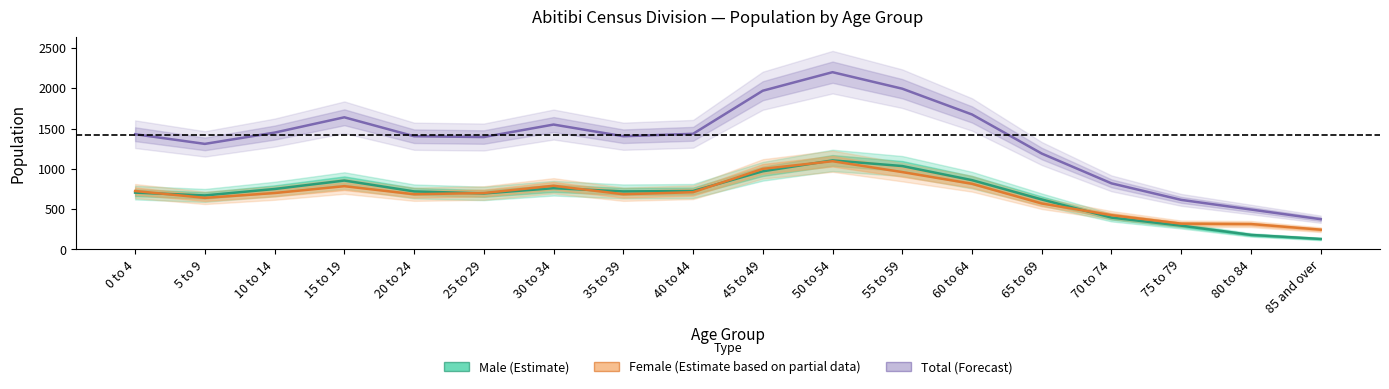

After their last crossing, which series has the higher values: Male or Female?

Female